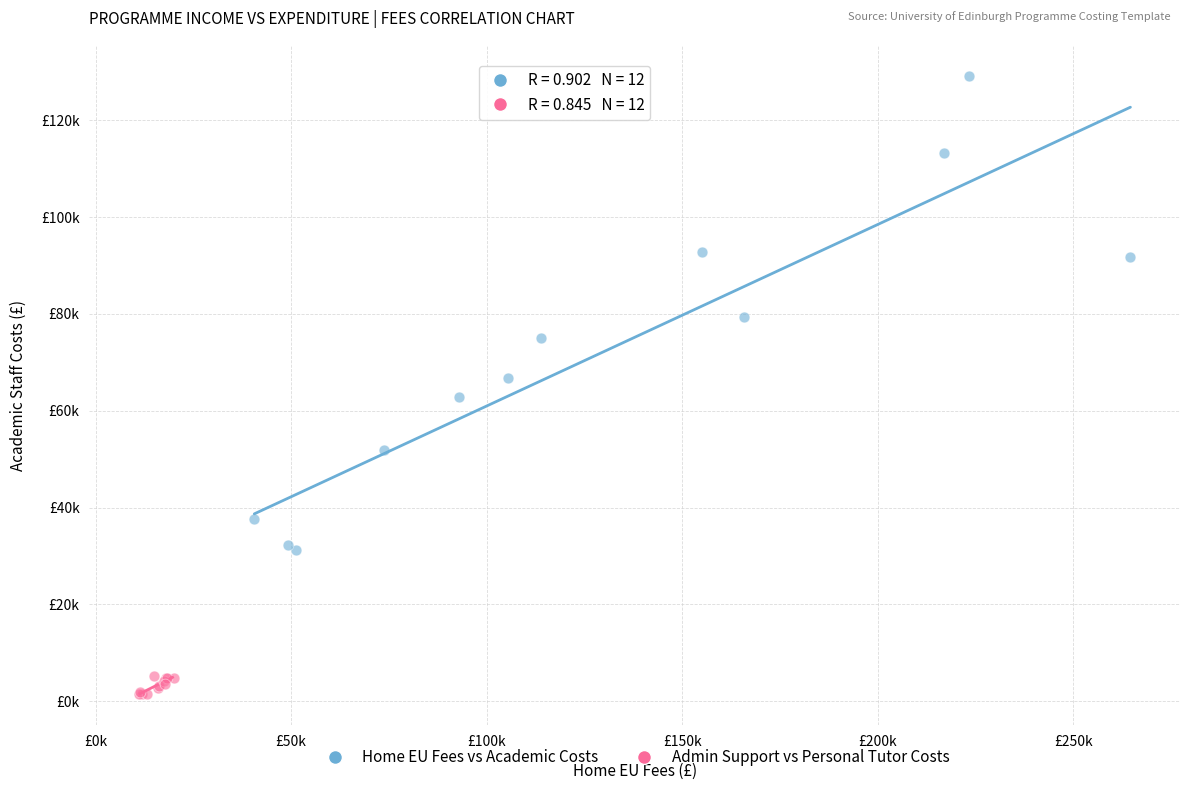

Which series contains the lowest Y value?

Admin Support vs Personal Tutor Costs